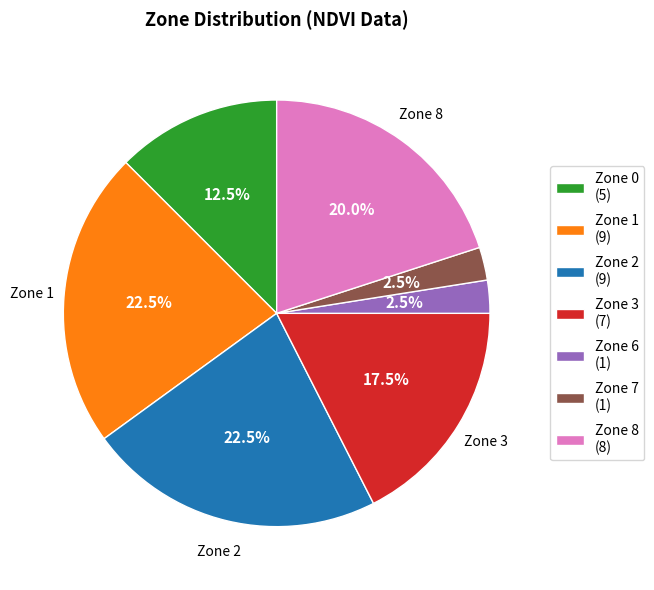

Is there any slice that represents more than half of the pie?

No